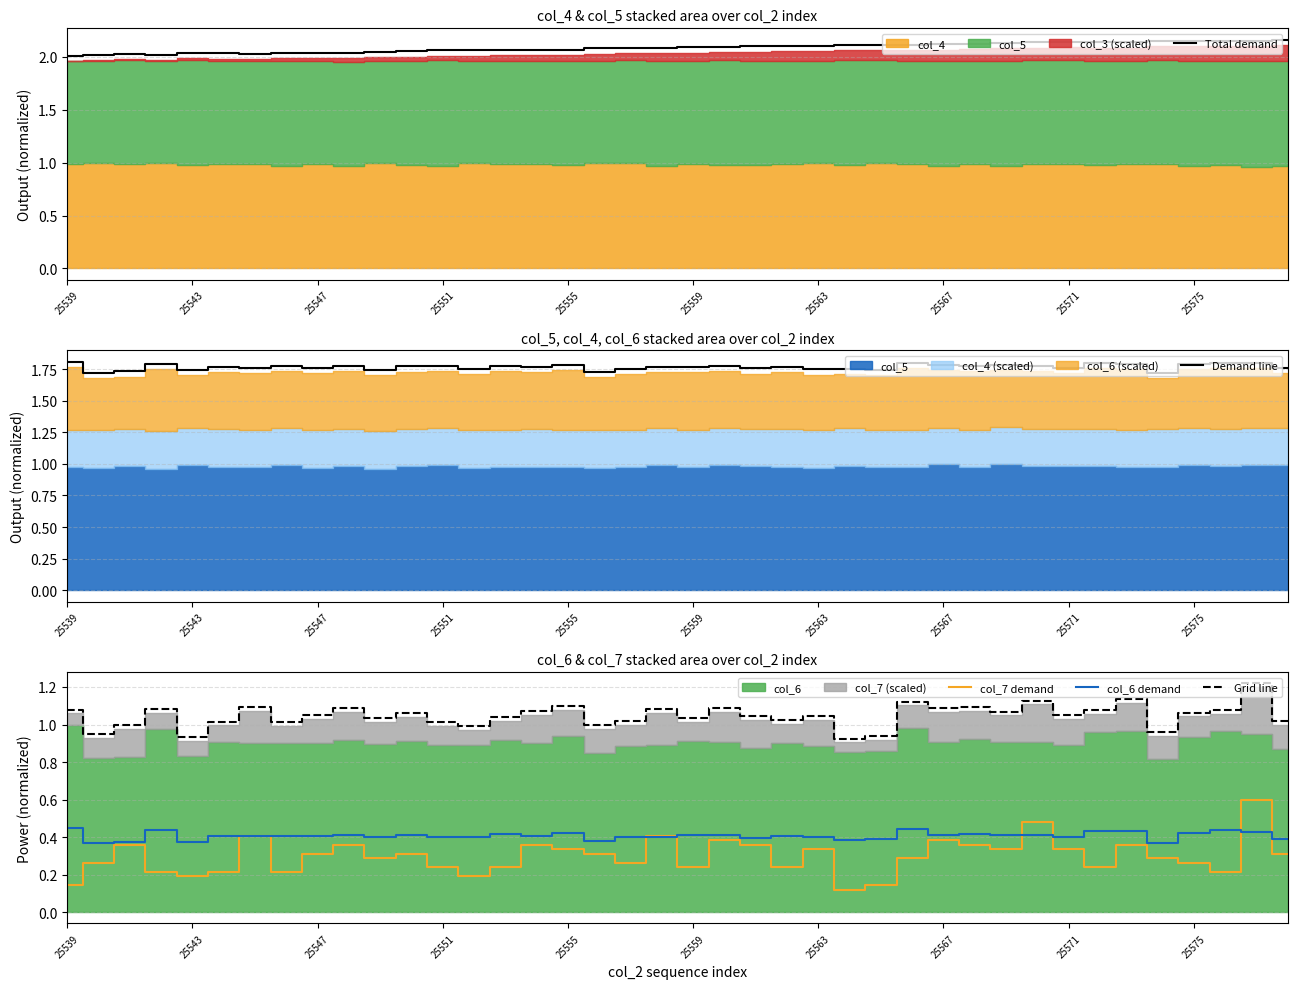

True or false: col_7 demand and Grid line intersect in this chart.

False